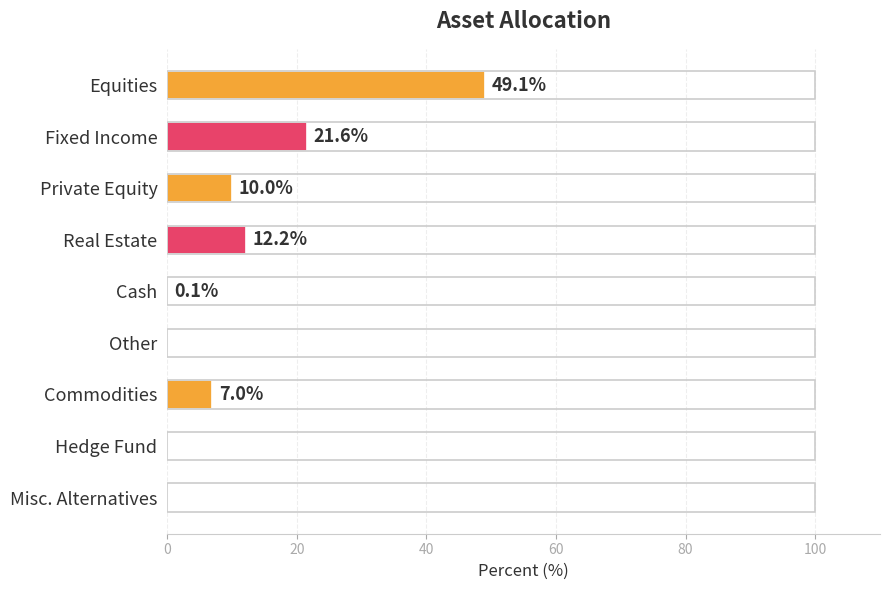

Read the value at Commodities.

7.0